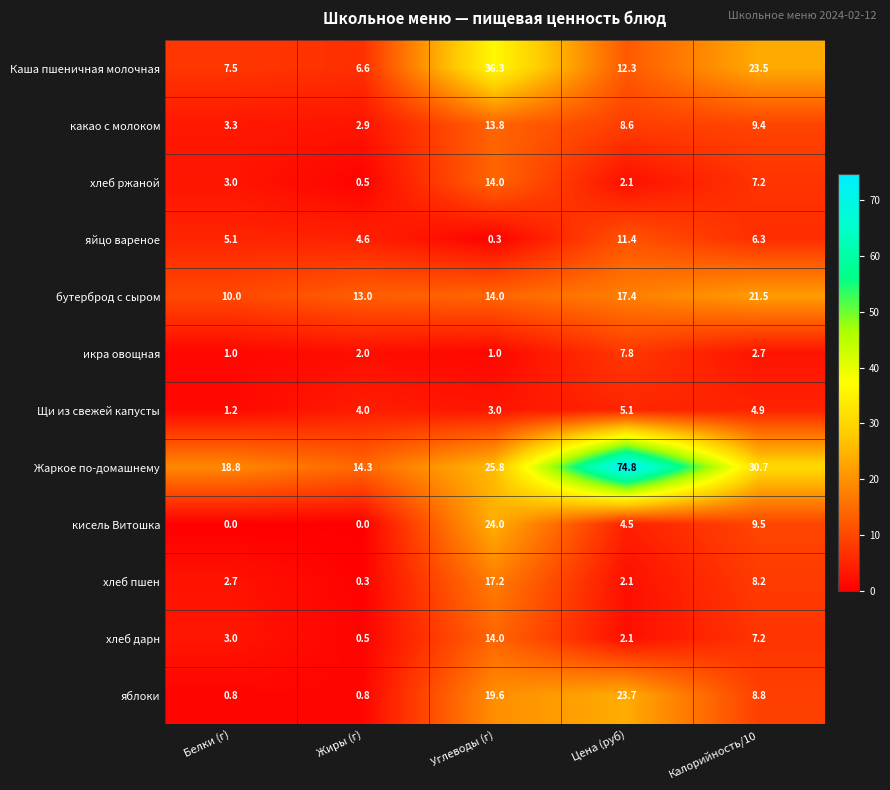

Which series changed the most between Жиры (г) and Углеводы (г)?

Каша пшеничная молочная